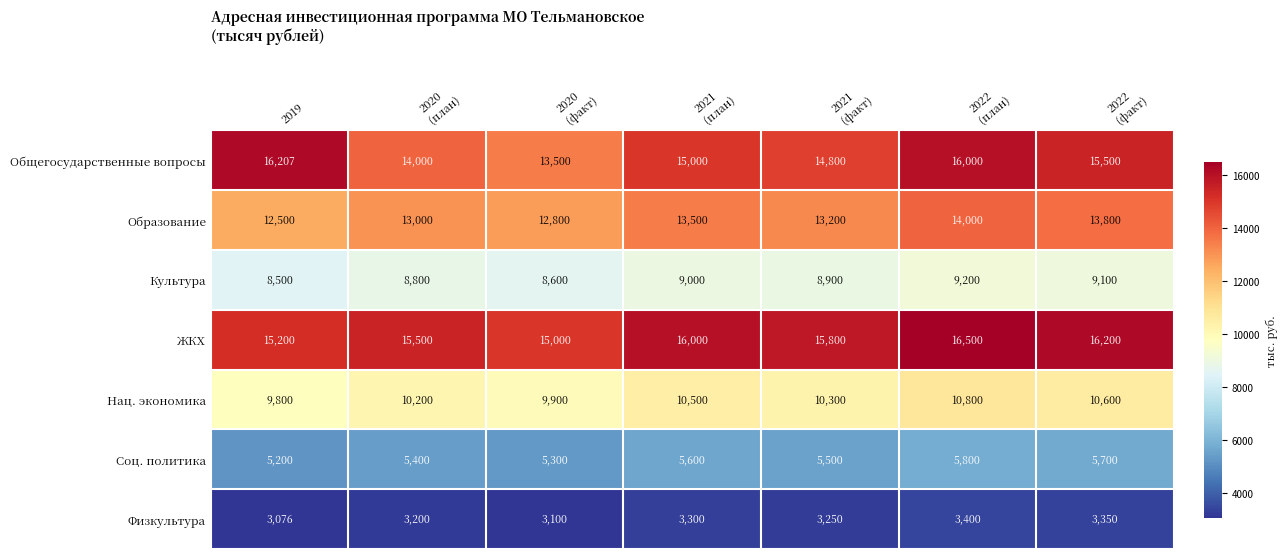

What is the maximum value for Нац. экономика?

10800